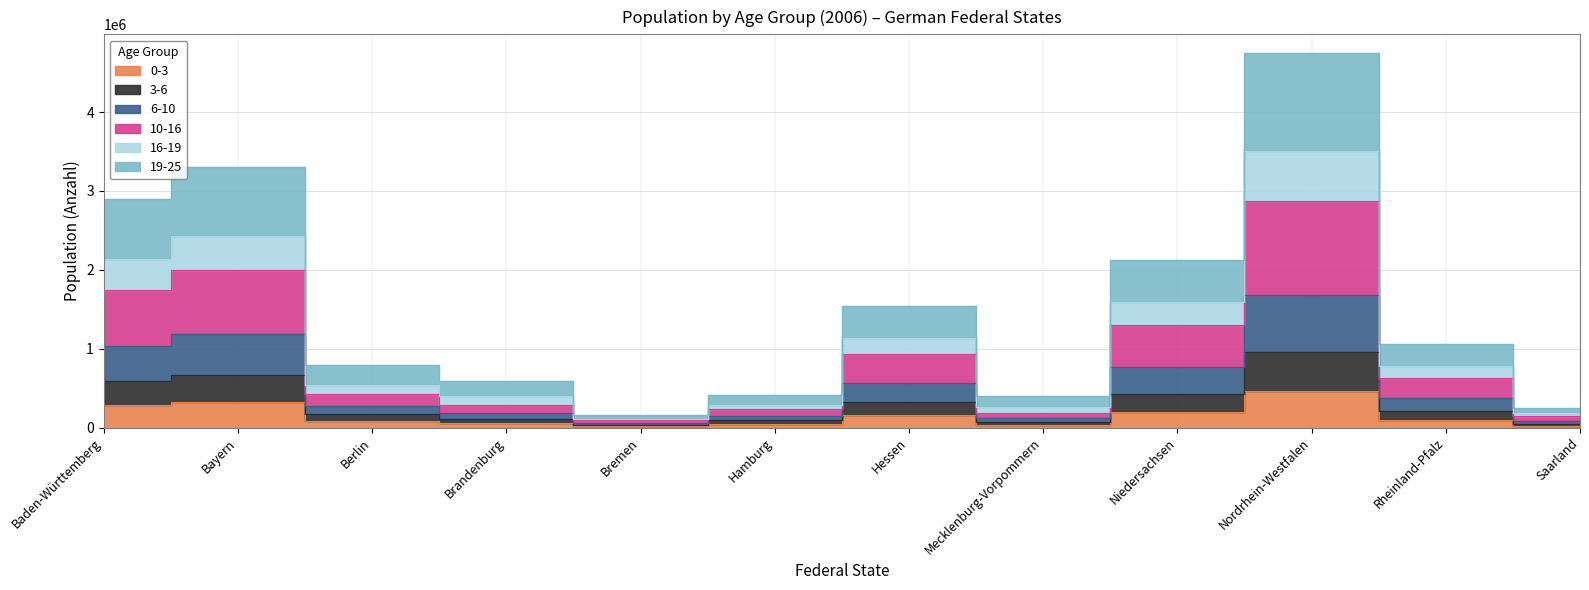

At Bremen, list the series in order from largest to smallest.

16-19, 10-16, 6-10, 3-6, 19-25, 0-3